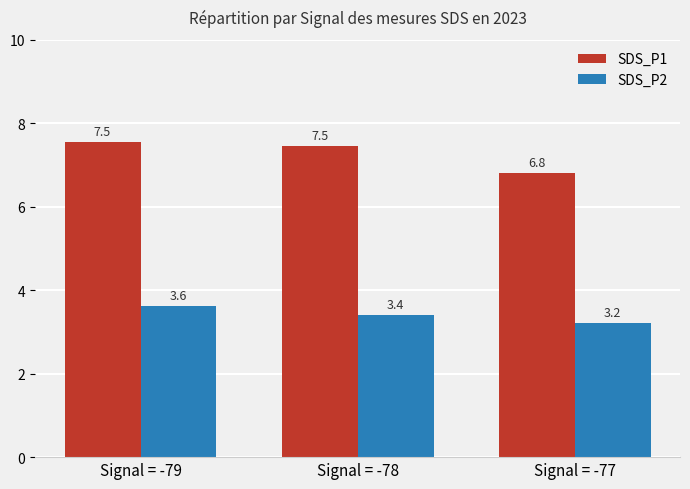

Are the bars grouped side by side (vs. stacked)?

Yes